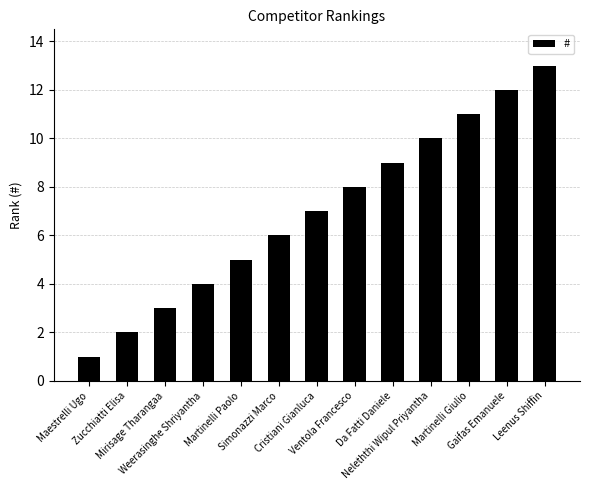

What is the difference between the maximum and minimum values?

12